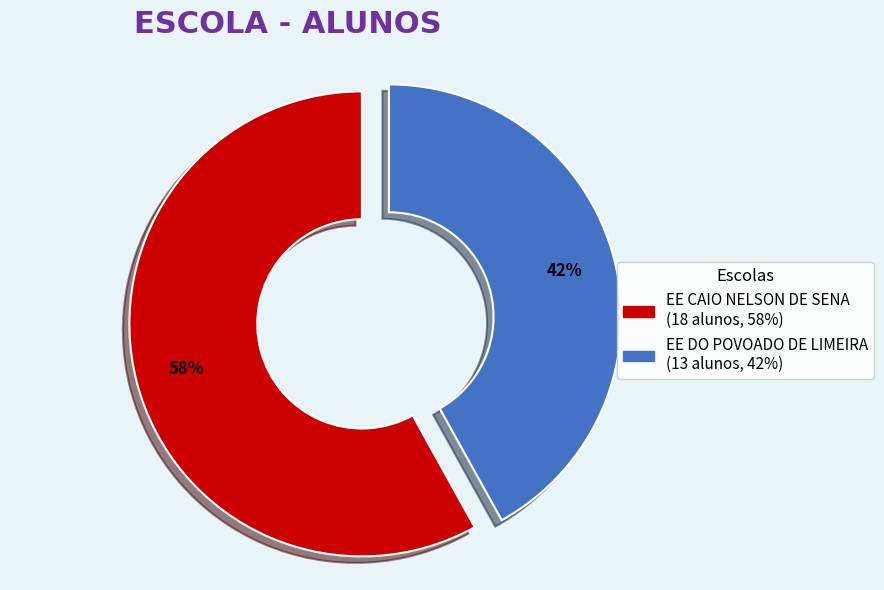

To the nearest percent, what is the average slice percentage?

50%